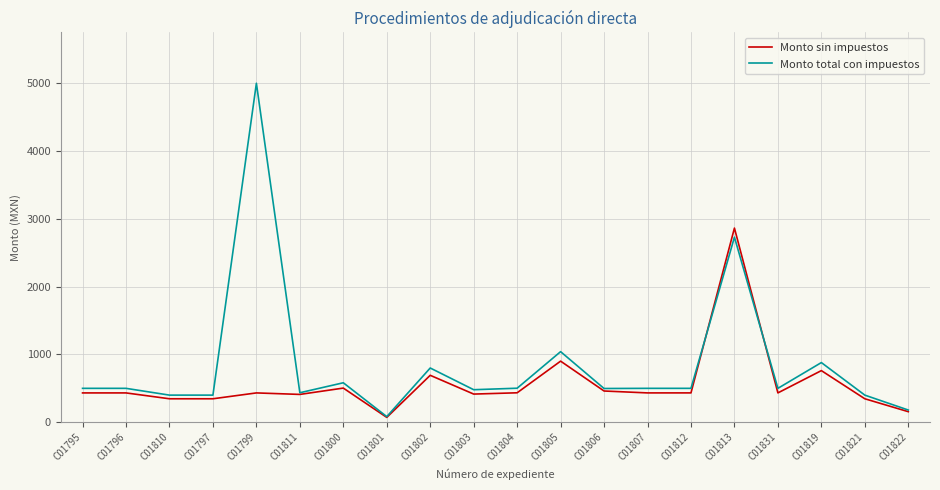

Which series has the largest total across all categories?

Monto total con impuestos